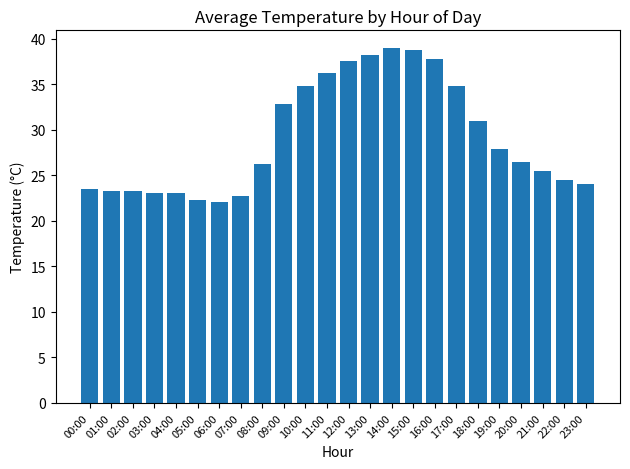

What is the greatest value displayed?

39.0